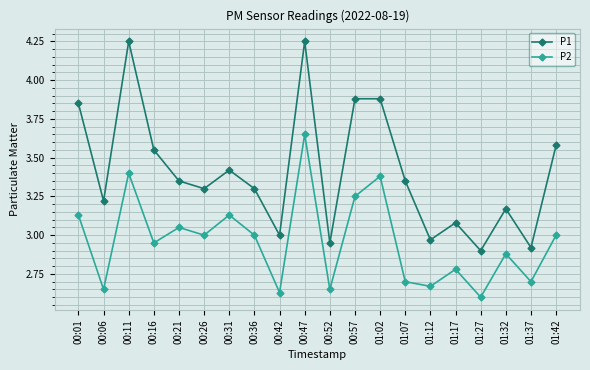

True or false: P1 and P2 cross at least once.

False